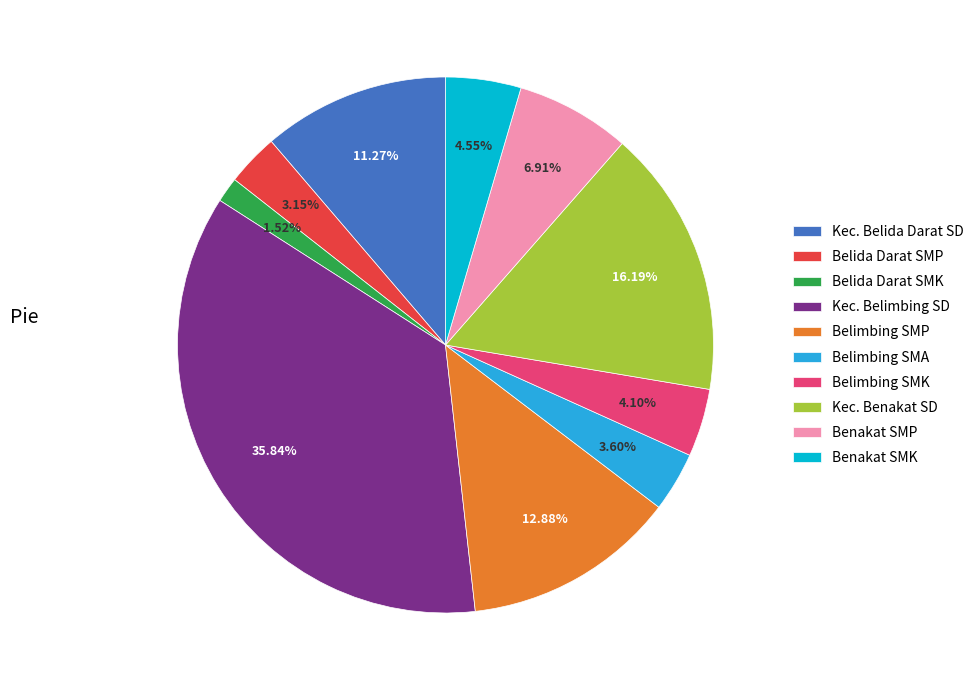

Count the number of slices in the pie.

10